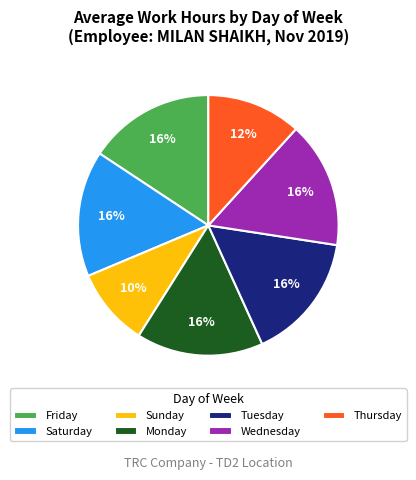

Is the sum of Thursday and Sunday greater than half?

No